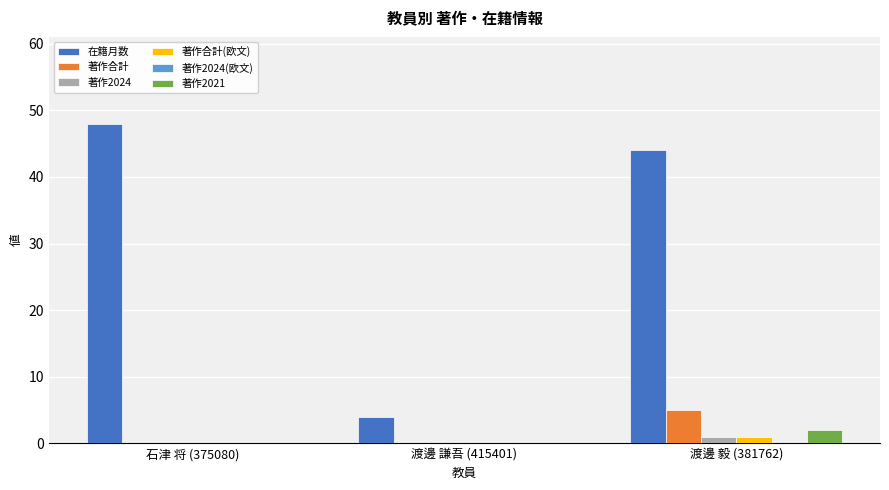

At which category is the sum across all series the highest?

渡邊 毅 (381762)